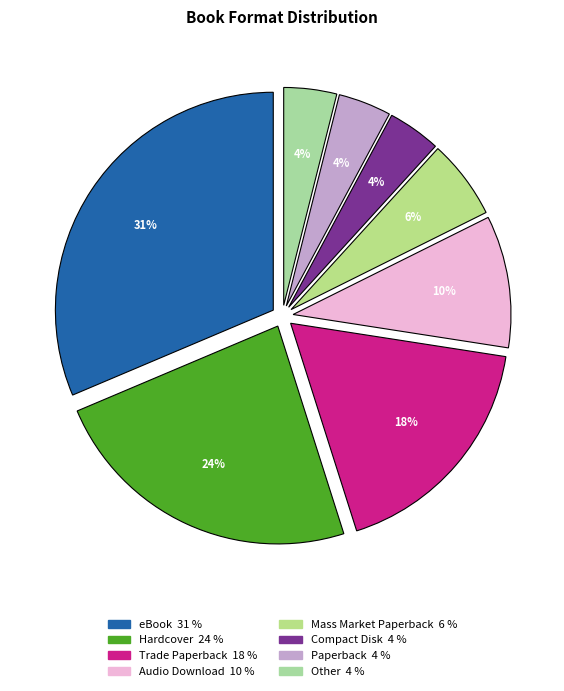

Is the sum of Paperback and Trade Paperback greater than half?

No